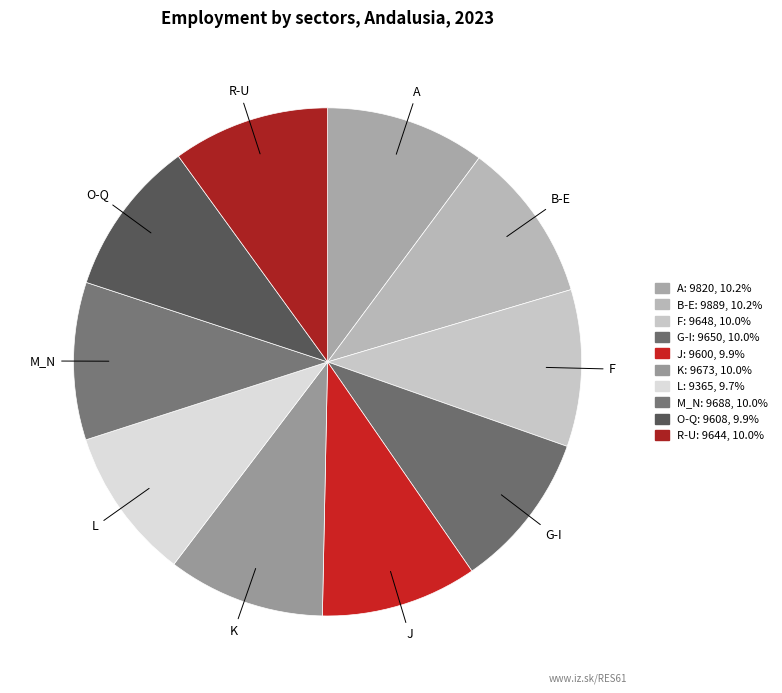

Is there any slice that represents more than half of the pie?

No